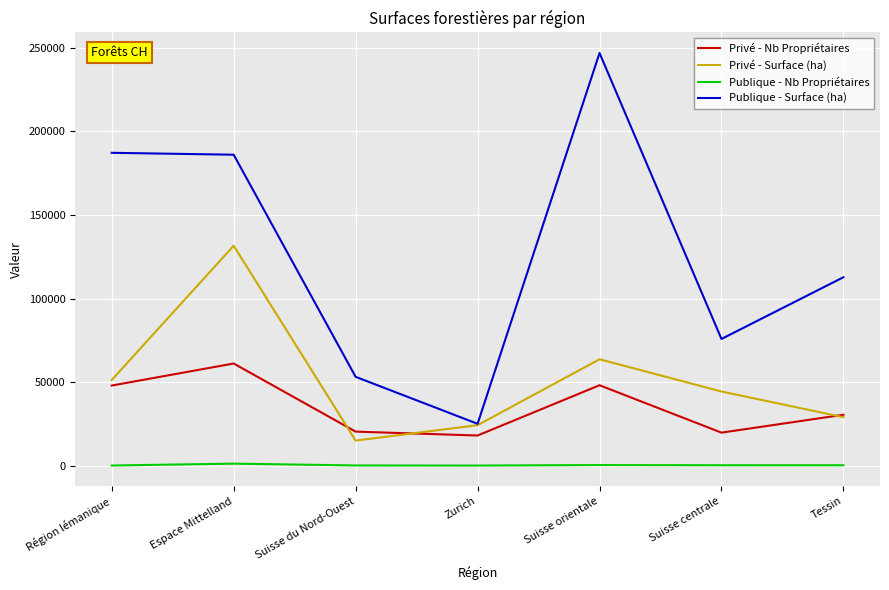

What is the difference between the maximum and minimum values in the Publique - Surface (ha) series?

221376